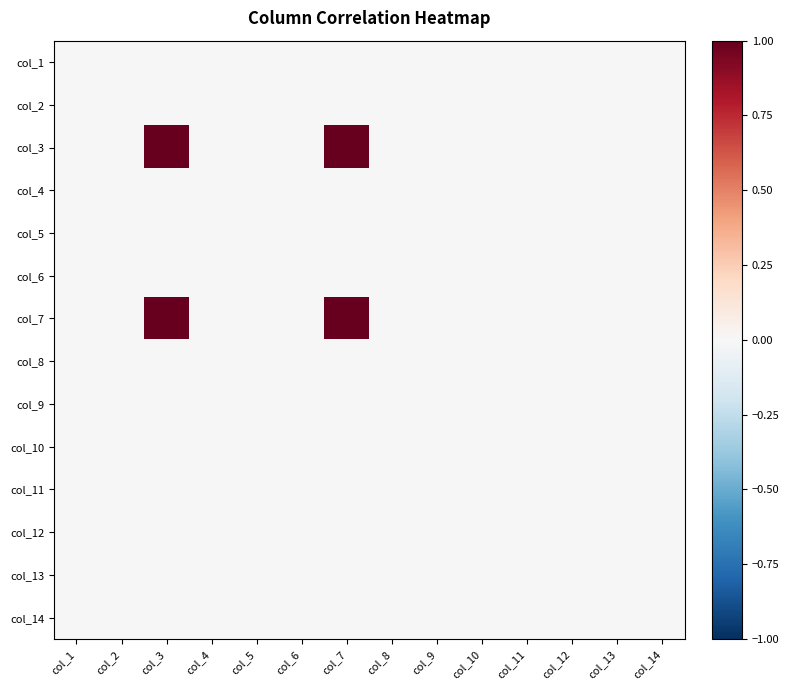

Reading right to left, extract all data points from this chart.

col_1: col_14=0	col_13=0	col_12=0	col_11=0	col_10=0	col_9=0	col_8=0	col_7=0	col_6=0	col_5=0	col_4=0	col_3=0	col_2=0	col_1=0
col_2: col_14=0	col_13=0	col_12=0	col_11=0	col_10=0	col_9=0	col_8=0	col_7=0	col_6=0	col_5=0	col_4=0	col_3=0	col_2=0	col_1=0
col_3: col_14=0	col_13=0	col_12=0	col_11=0	col_10=0	col_9=0	col_8=0	col_7=1	col_6=0	col_5=0	col_4=0	col_3=1	col_2=0	col_1=0
col_4: col_14=0	col_13=0	col_12=0	col_11=0	col_10=0	col_9=0	col_8=0	col_7=0	col_6=0	col_5=0	col_4=0	col_3=0	col_2=0	col_1=0
col_5: col_14=0	col_13=0	col_12=0	col_11=0	col_10=0	col_9=0	col_8=0	col_7=0	col_6=0	col_5=0	col_4=0	col_3=0	col_2=0	col_1=0
col_6: col_14=0	col_13=0	col_12=0	col_11=0	col_10=0	col_9=0	col_8=0	col_7=0	col_6=0	col_5=0	col_4=0	col_3=0	col_2=0	col_1=0
col_7: col_14=0	col_13=0	col_12=0	col_11=0	col_10=0	col_9=0	col_8=0	col_7=1	col_6=0	col_5=0	col_4=0	col_3=1	col_2=0	col_1=0
col_8: col_14=0	col_13=0	col_12=0	col_11=0	col_10=0	col_9=0	col_8=0	col_7=0	col_6=0	col_5=0	col_4=0	col_3=0	col_2=0	col_1=0
col_9: col_14=0	col_13=0	col_12=0	col_11=0	col_10=0	col_9=0	col_8=0	col_7=0	col_6=0	col_5=0	col_4=0	col_3=0	col_2=0	col_1=0
col_10: col_14=0	col_13=0	col_12=0	col_11=0	col_10=0	col_9=0	col_8=0	col_7=0	col_6=0	col_5=0	col_4=0	col_3=0	col_2=0	col_1=0
col_11: col_14=0	col_13=0	col_12=0	col_11=0	col_10=0	col_9=0	col_8=0	col_7=0	col_6=0	col_5=0	col_4=0	col_3=0	col_2=0	col_1=0
col_12: col_14=0	col_13=0	col_12=0	col_11=0	col_10=0	col_9=0	col_8=0	col_7=0	col_6=0	col_5=0	col_4=0	col_3=0	col_2=0	col_1=0
col_13: col_14=0	col_13=0	col_12=0	col_11=0	col_10=0	col_9=0	col_8=0	col_7=0	col_6=0	col_5=0	col_4=0	col_3=0	col_2=0	col_1=0
col_14: col_14=0	col_13=0	col_12=0	col_11=0	col_10=0	col_9=0	col_8=0	col_7=0	col_6=0	col_5=0	col_4=0	col_3=0	col_2=0	col_1=0